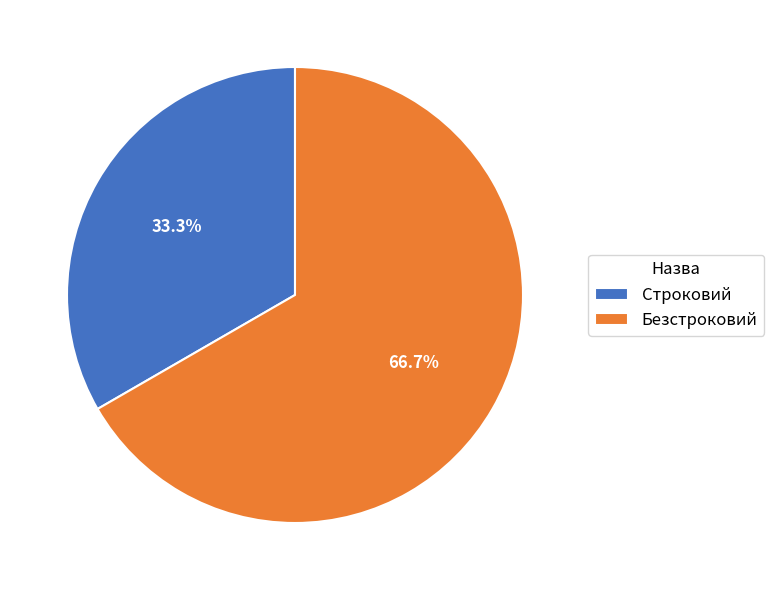

To the nearest percent, what is the combined percentage of Строковий and Безстроковий?

100%